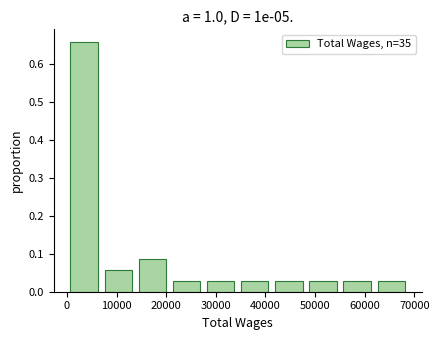

Which range on the x-axis has the tallest bar?

0 to 7000